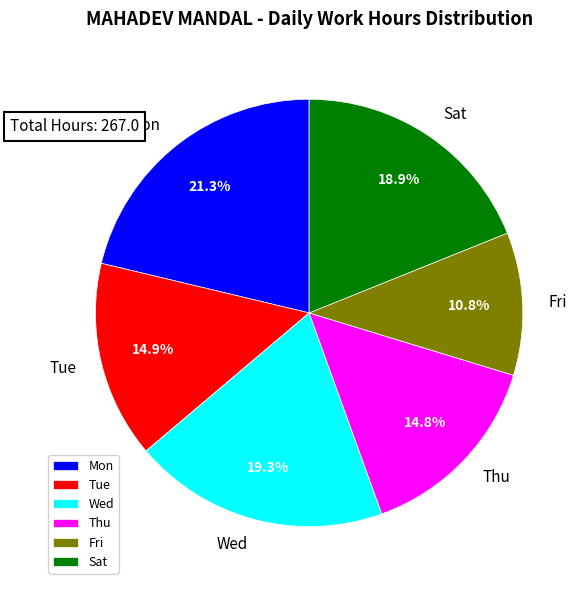

How much of the chart is everything except Thu?

85.2%